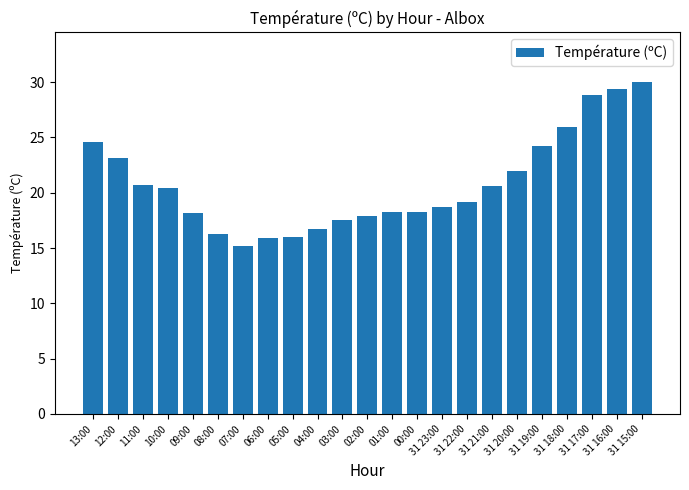

At which category does the chart reach its minimum across all series?

07:00